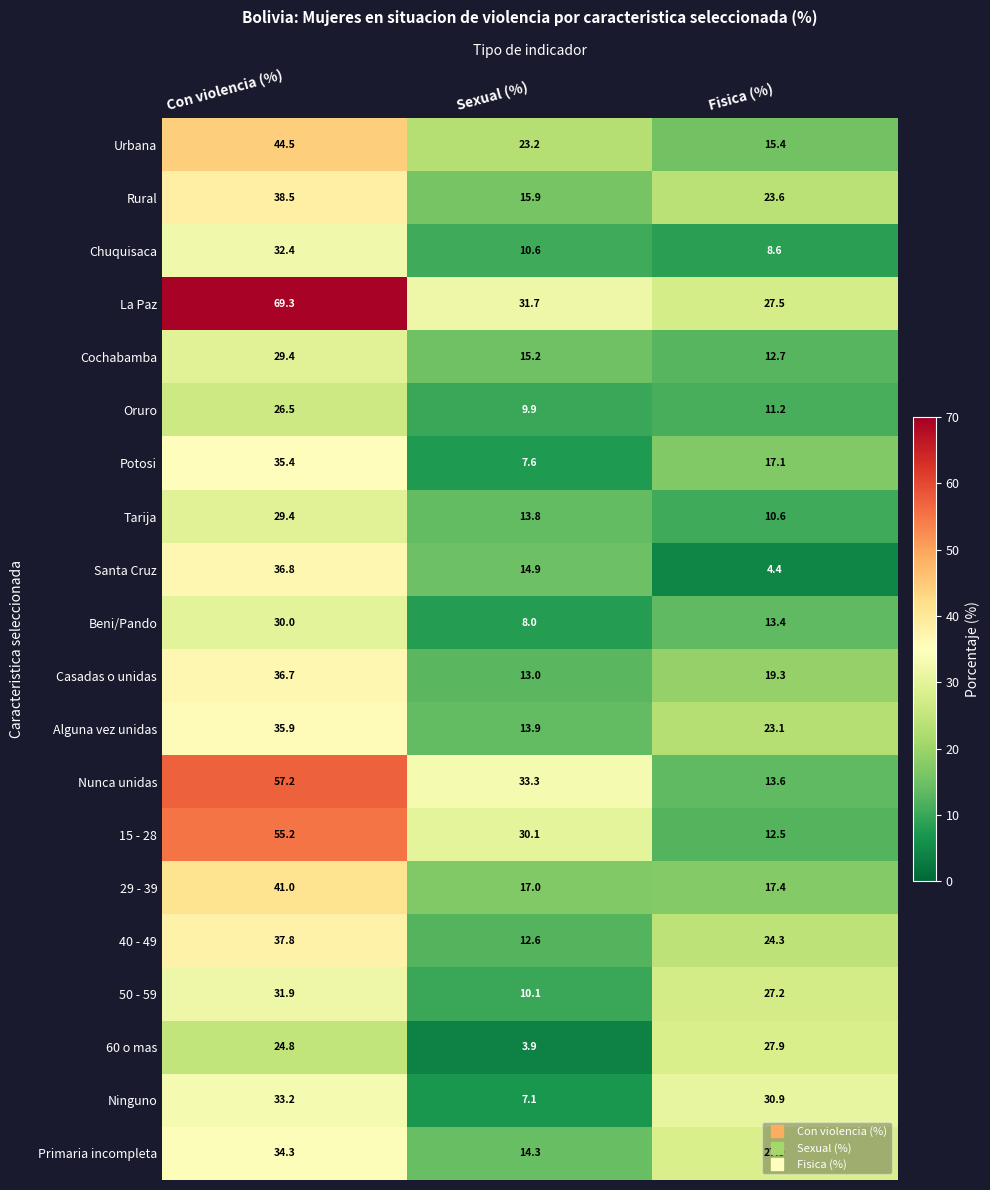

At which category does the chart reach its peak across all series?

Con violencia (%)